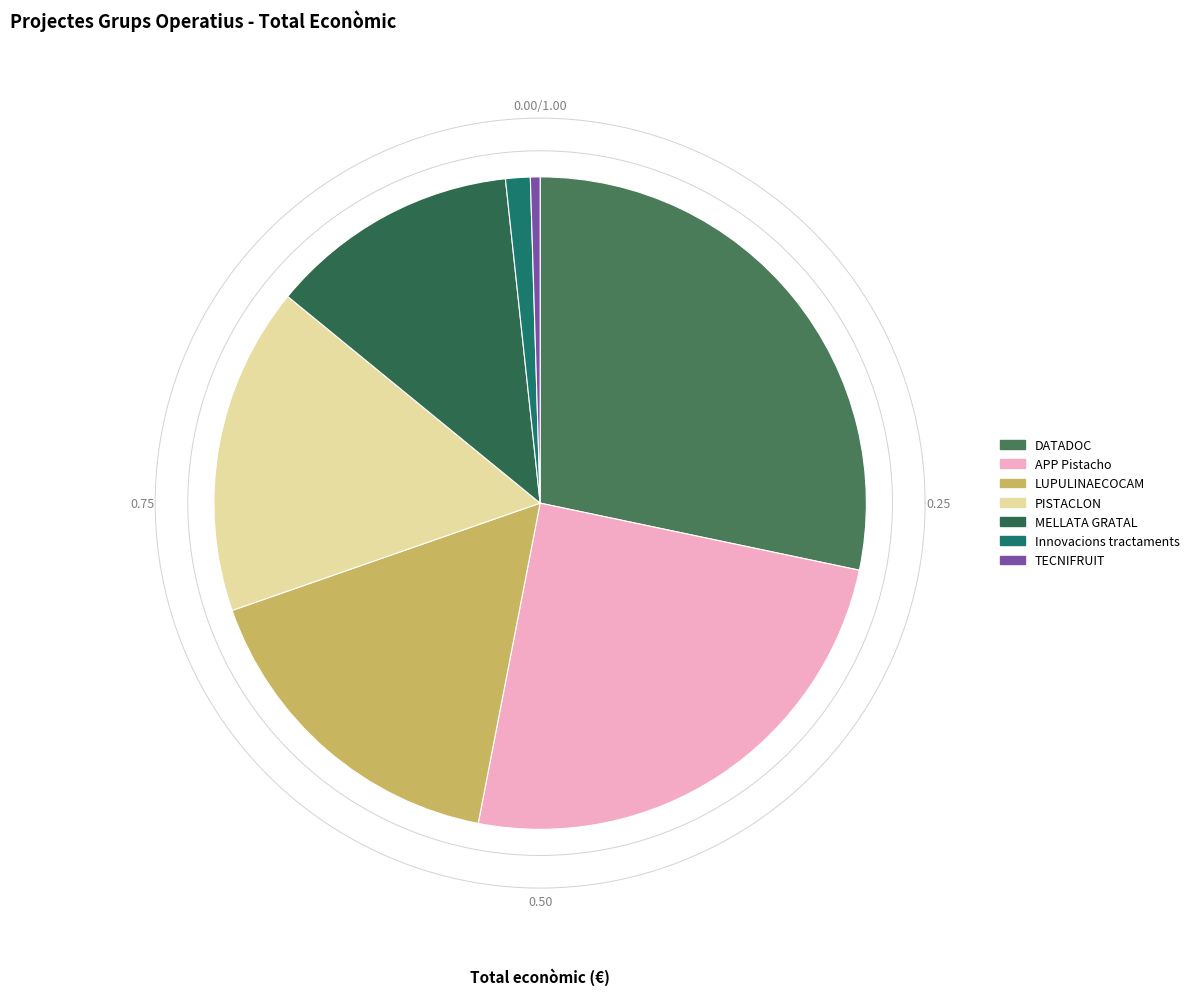

To the nearest percent, what percentage of the pie is LUPULINAECOCAM?

17%